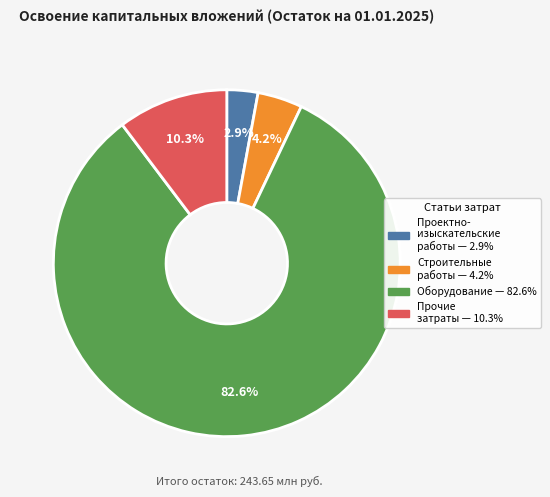

Is there a majority slice in this chart?

Yes